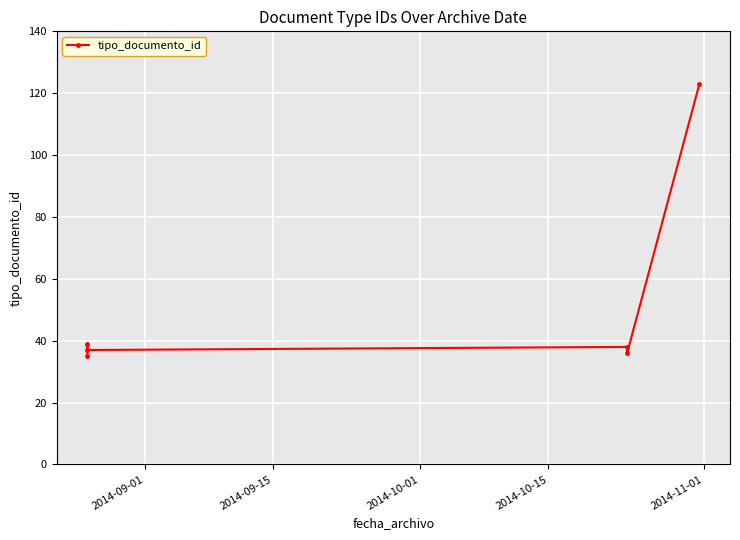

Count the number of categories in the chart.

6